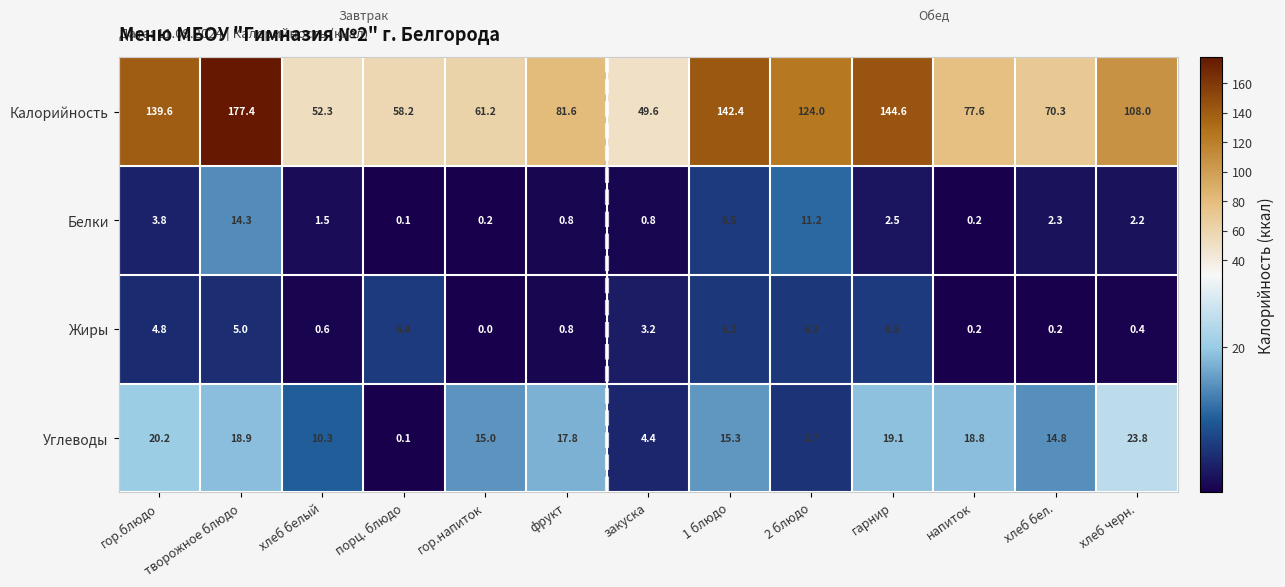

The Углеводы series shows 15.0 at гор.напиток. True or false?

True